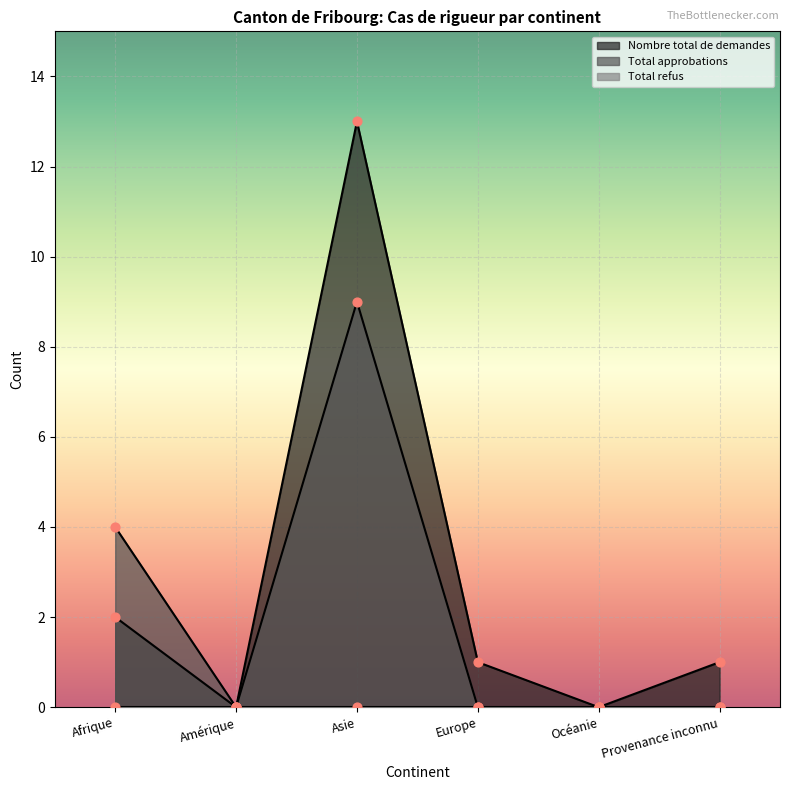

Which series contains the highest Y value?

Nombre total de demandes